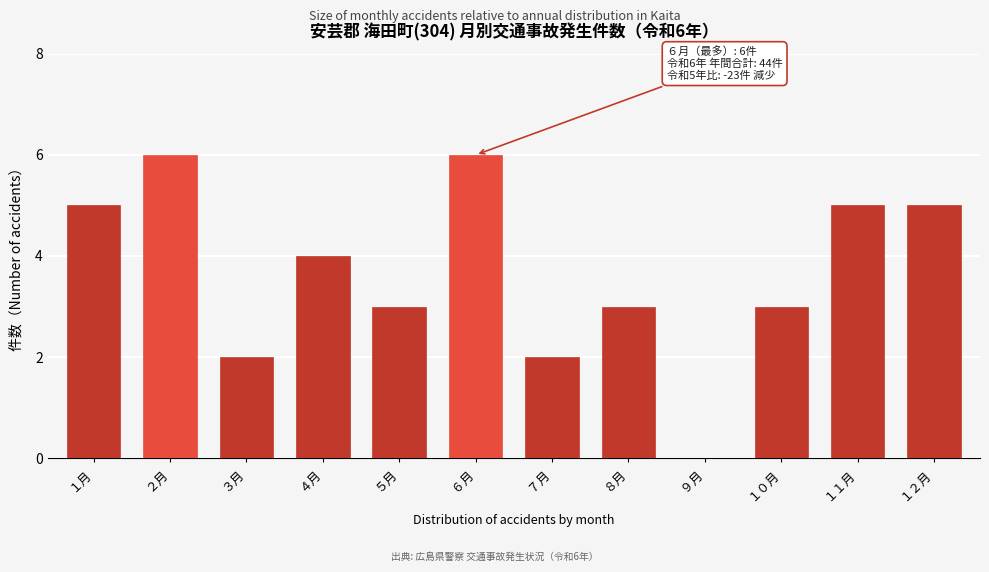

Reading left to right, list all the values displayed in this chart.

１月=5	２月=6	３月=2	４月=4	５月=3	６月=6	７月=2	８月=3	９月=0	１０月=3	１１月=5	１２月=5